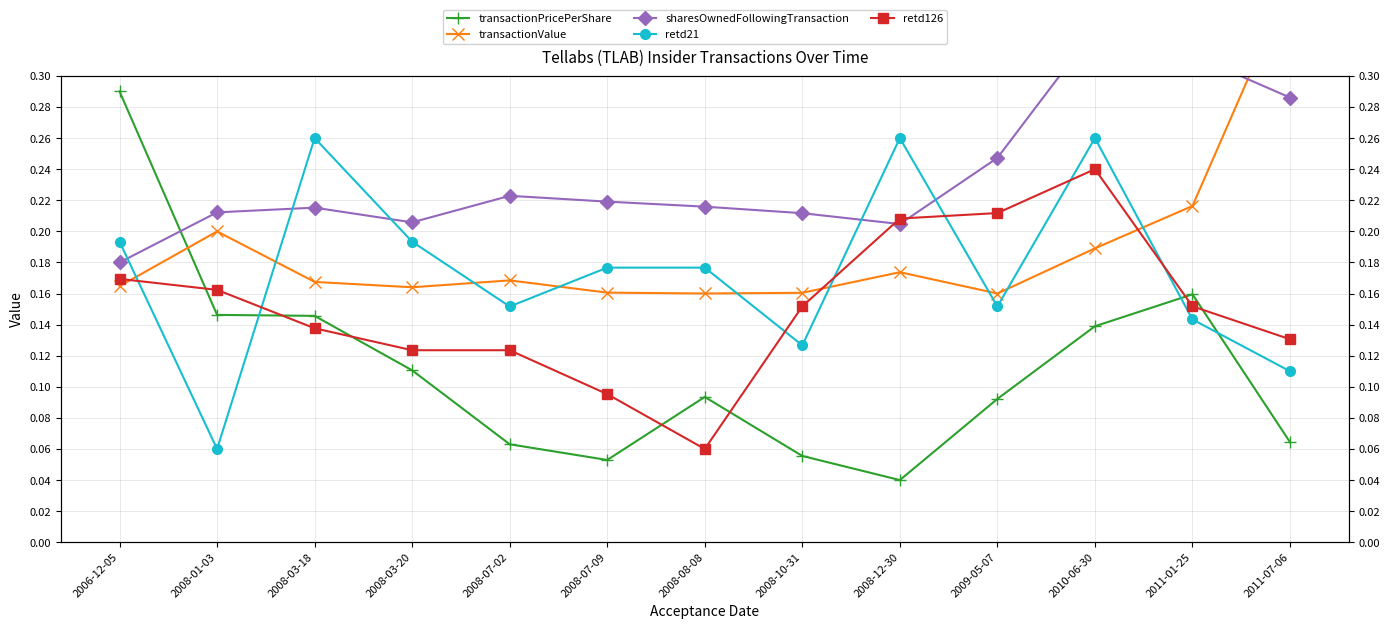

The retd126 series shows 0.1 at 2008-12-30. True or false?

False